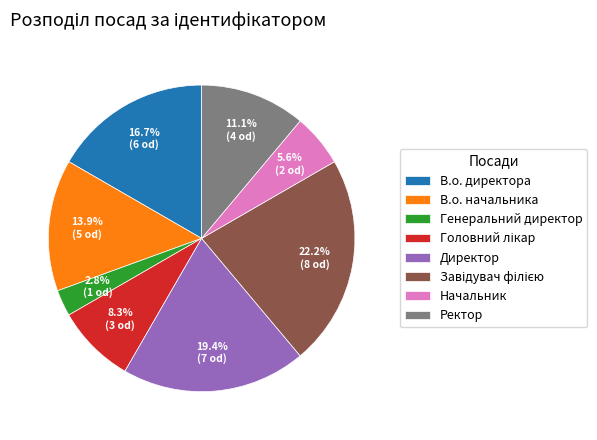

Is it true that В.о. директора is 17% of the pie?

True